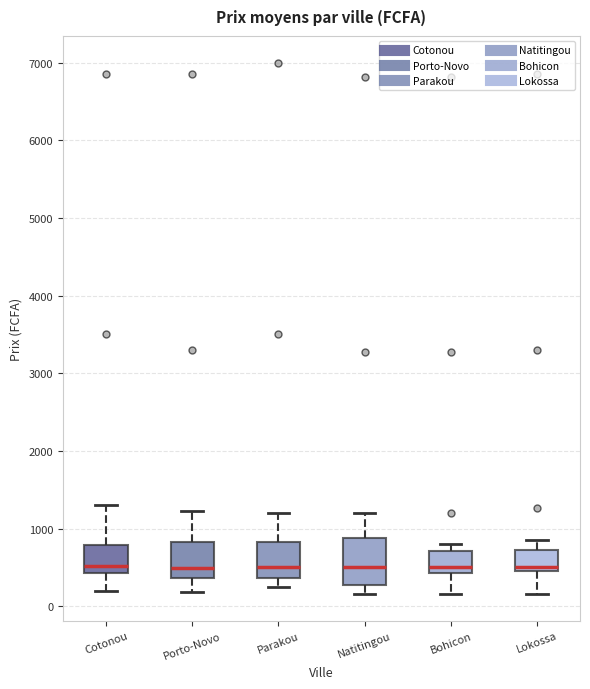

Which box is the tallest, from its lower edge to its upper edge?

Natitingou